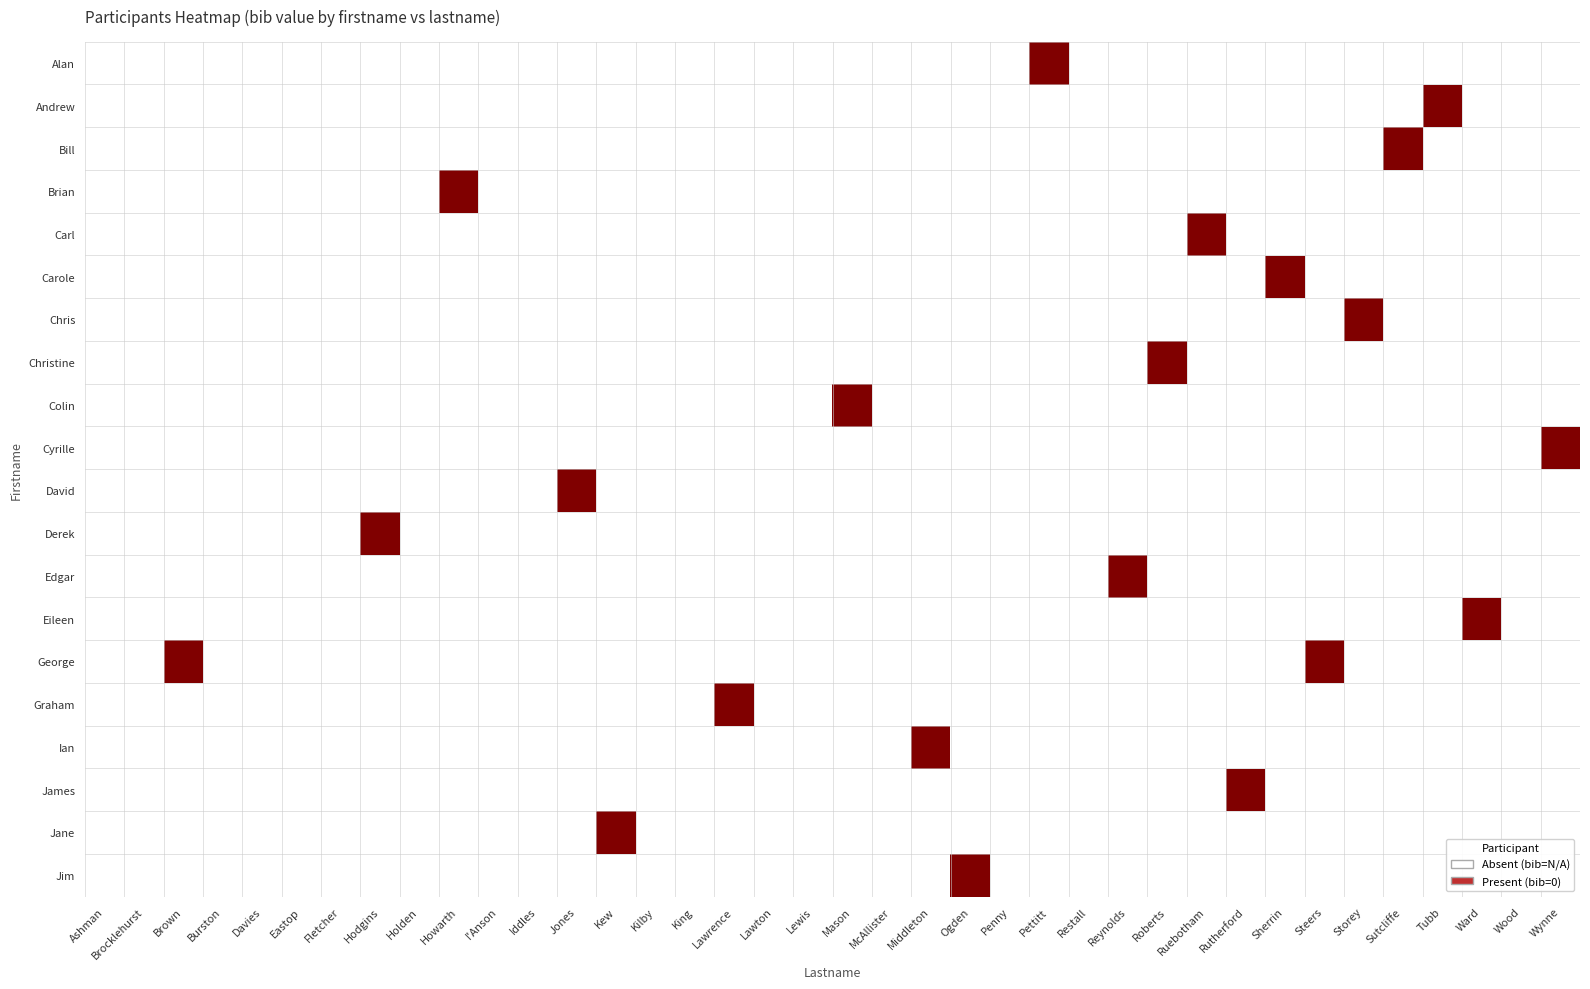

Which has a higher value, Ashman or Pettitt?

Pettitt